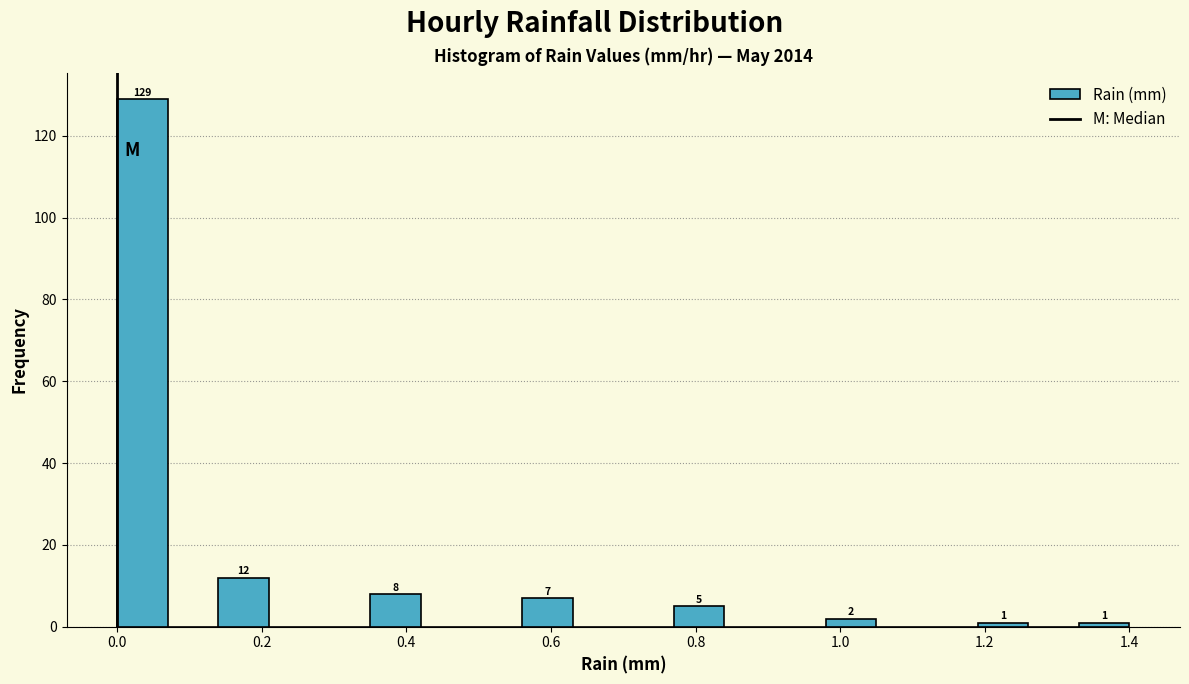

Around what value on the x-axis is the tallest bar? Give the approximate position of its centre, as read against the axis.

0.04